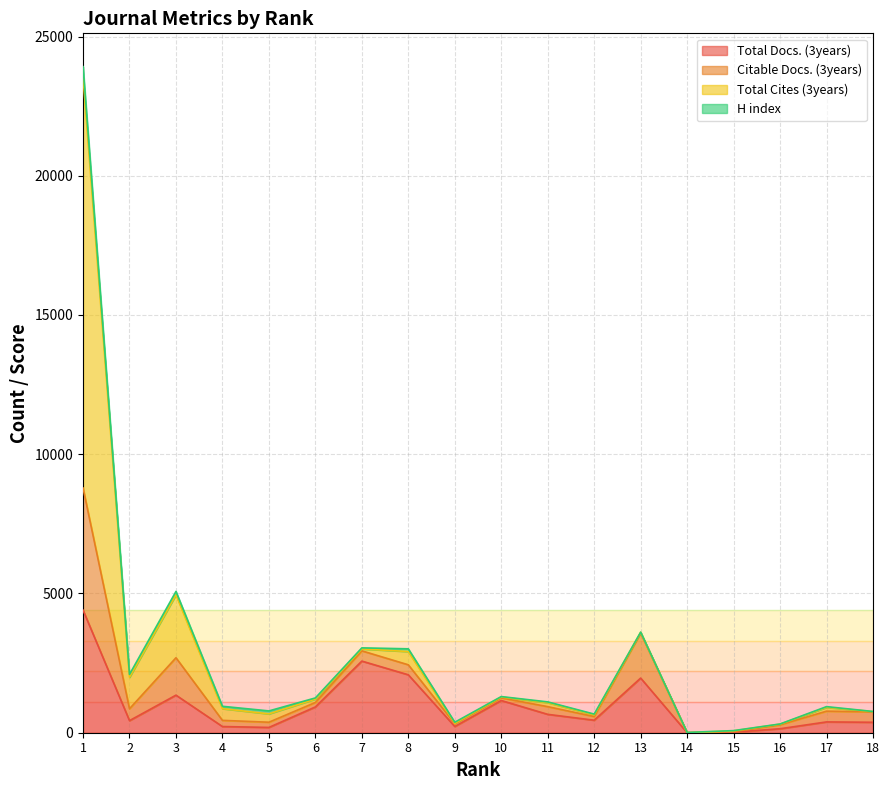

What are all the series names shown in the legend?

Total Docs. (3years), Citable Docs. (3years), Total Cites (3years), H index